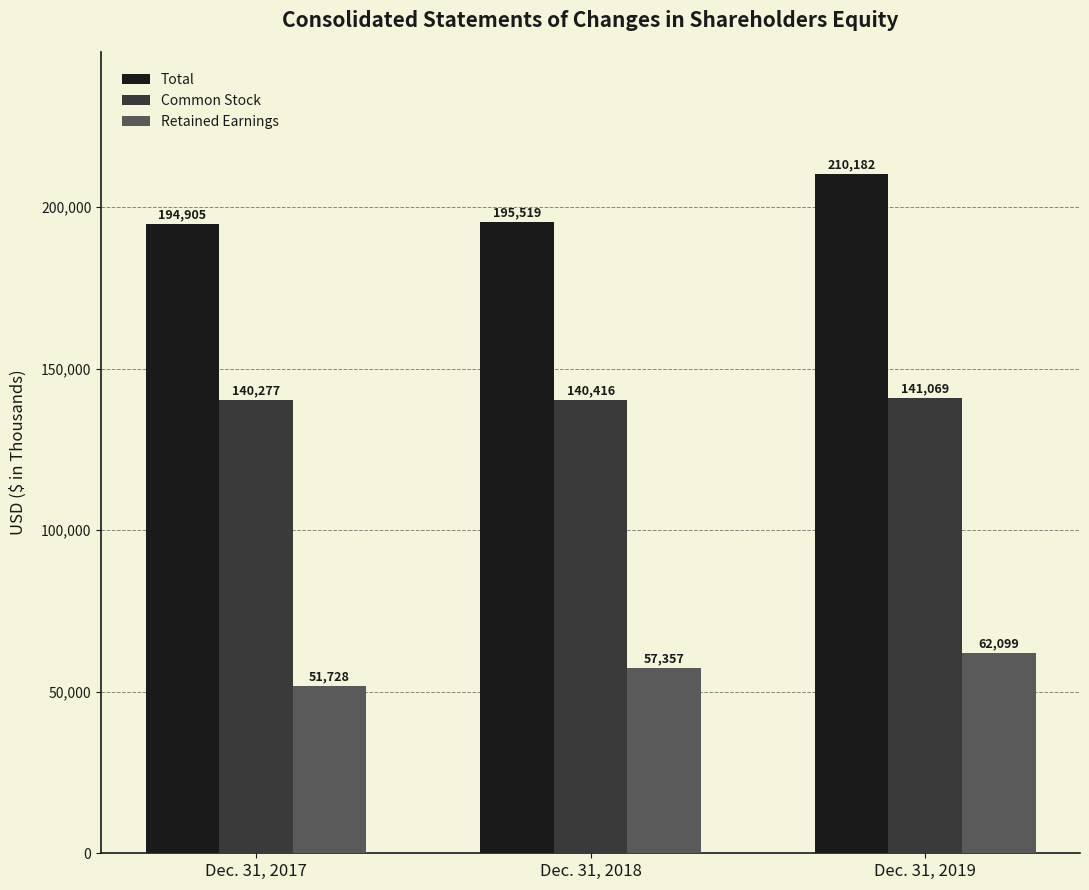

What is the difference between the Total values at Dec. 31, 2019 and Dec. 31, 2017?

15277